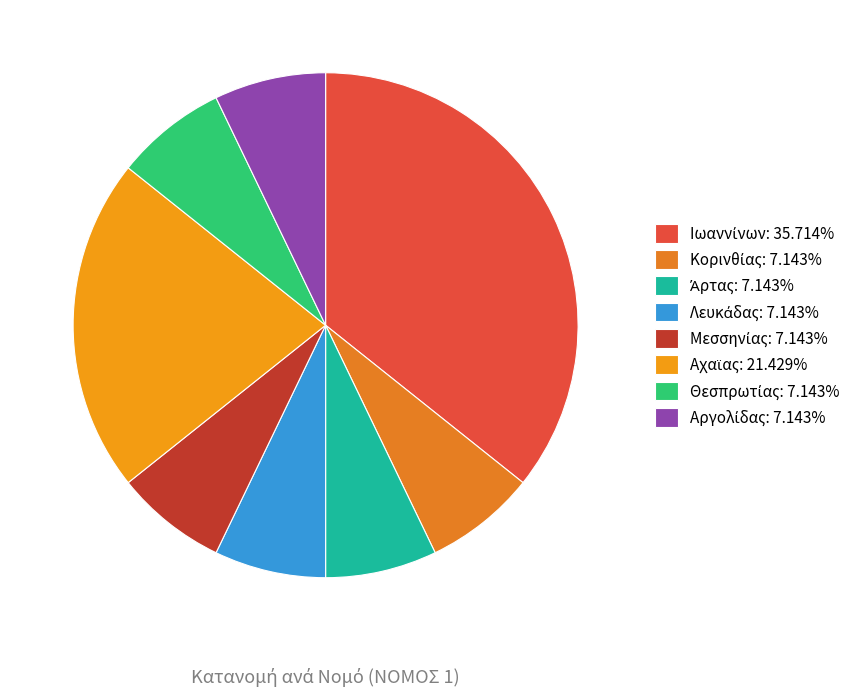

Does any single category account for the majority?

No